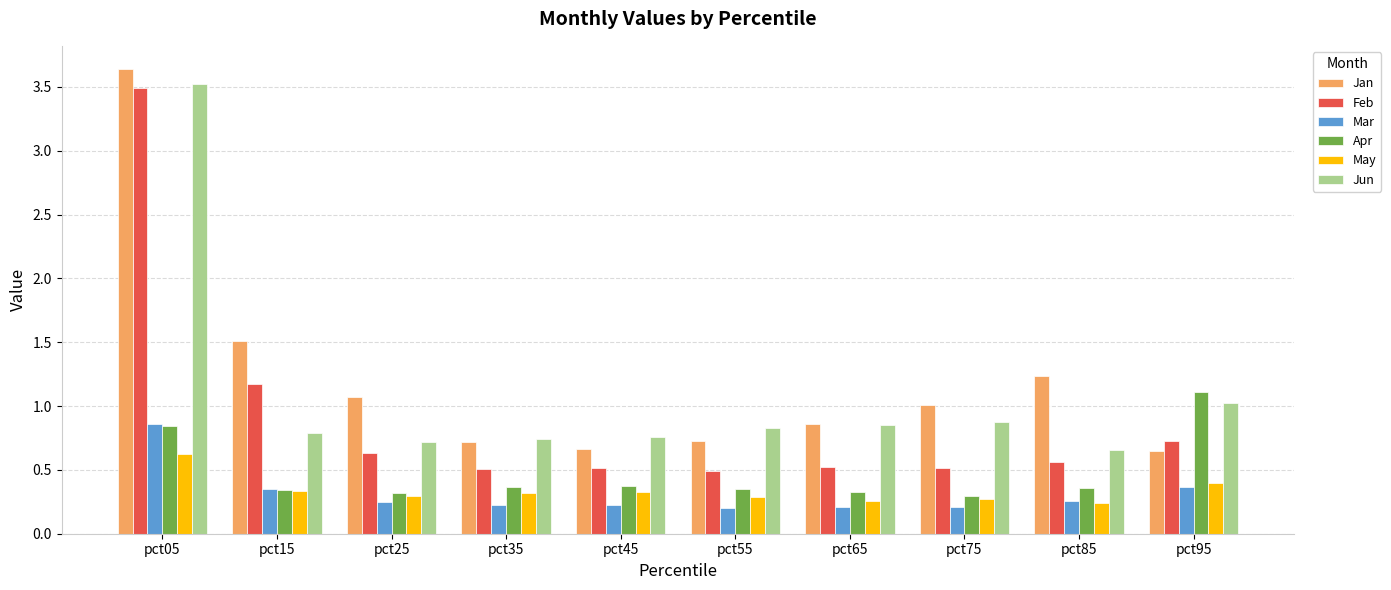

The Feb series shows 0.3 at pct95. True or false?

False